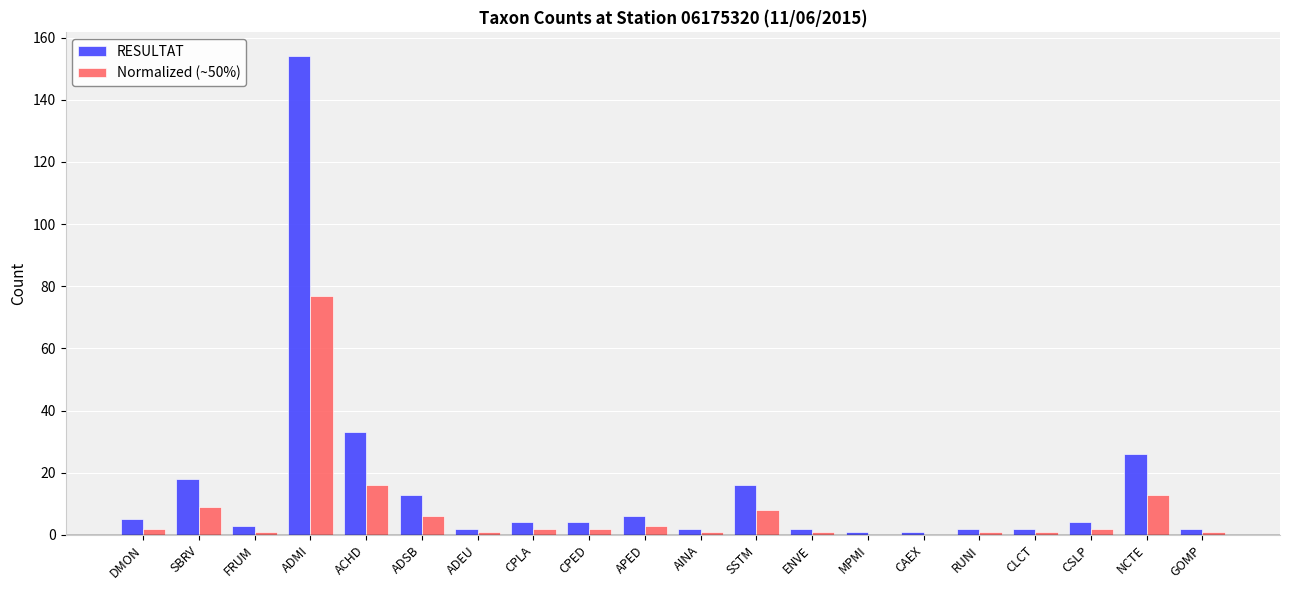

How many groups of bars are there?

20